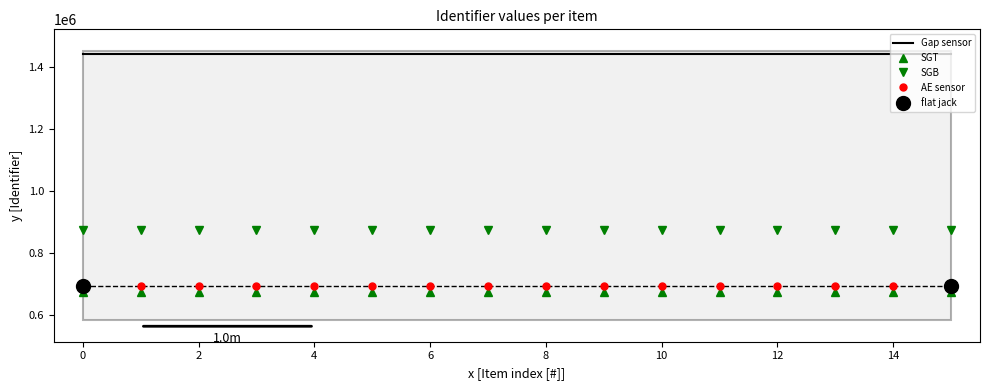

What is the value of the 16th point from the left?

692015